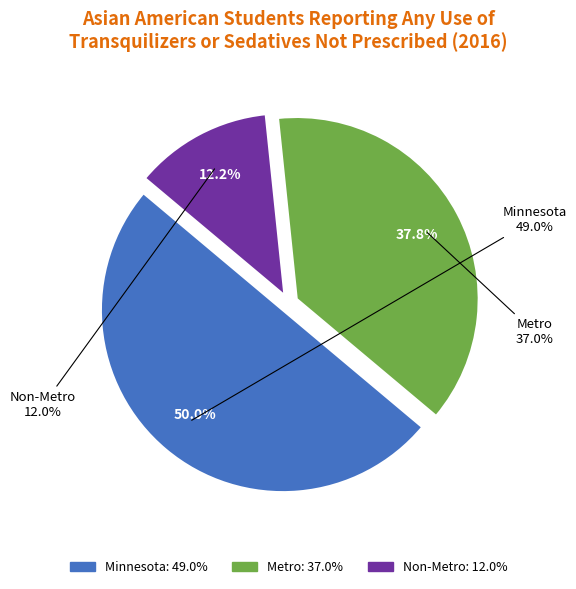

Is the sum of Minnesota and Non-Metro greater than half?

Yes